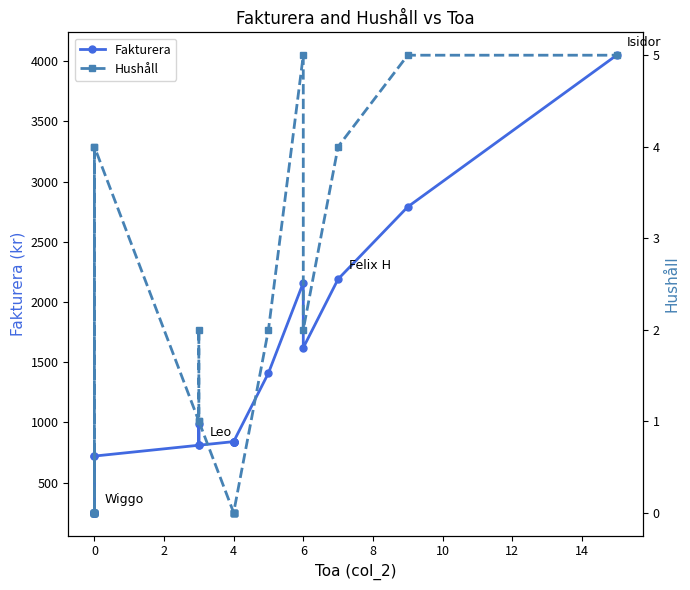

What is the greatest value displayed?

4050